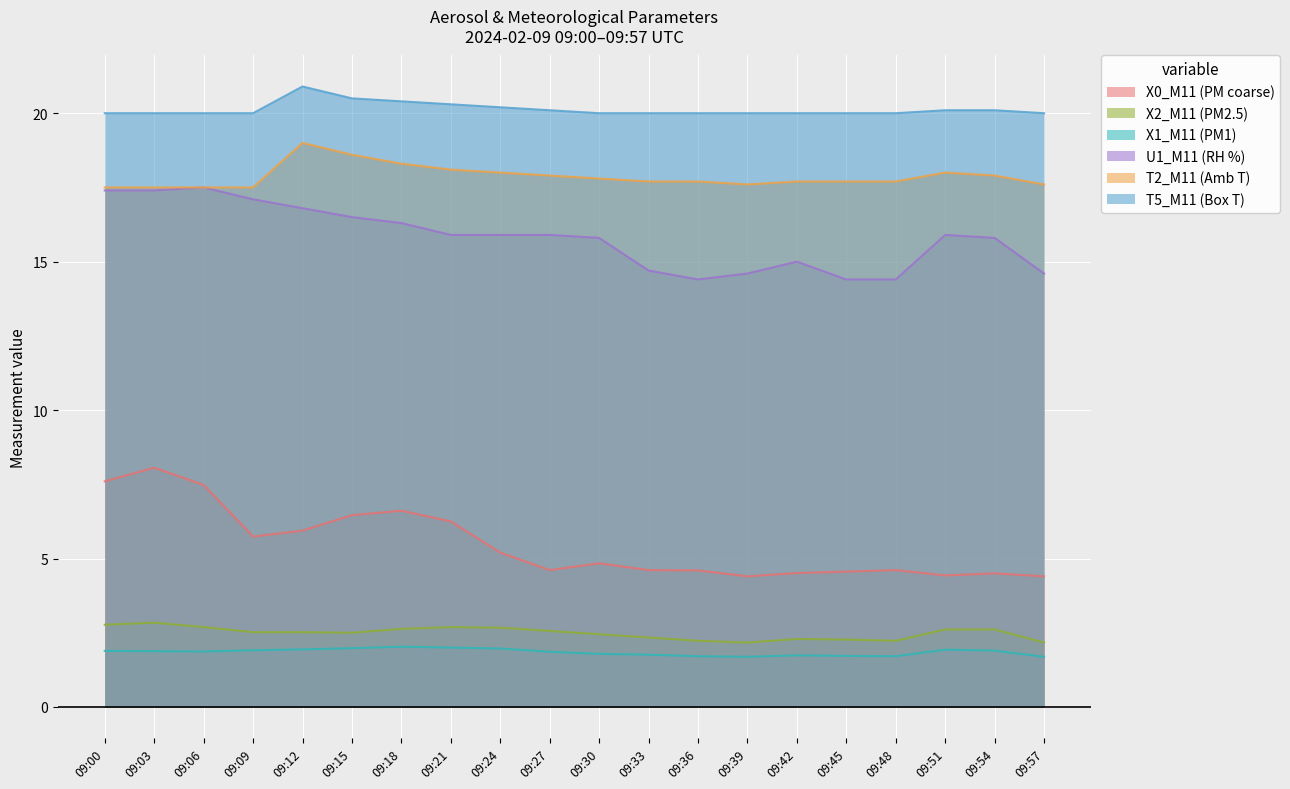

Reading right to left, transcribe all the data shown in this chart.

X0_M11 (PM coarse): 4.4	4.5	4.4	4.6	4.6	4.5	4.4	4.6	4.6	4.8	4.6	5.2	6.2	6.6	6.5	5.9	5.7	7.5	8.1	7.6
X2_M11 (PM2.5): 2.2	2.6	2.6	2.2	2.3	2.3	2.2	2.2	2.3	2.5	2.6	2.7	2.7	2.6	2.5	2.5	2.5	2.7	2.8	2.8
X1_M11 (PM1): 1.7	1.9	1.9	1.7	1.7	1.7	1.7	1.7	1.8	1.8	1.9	2.0	2.0	2.0	2.0	1.9	1.9	1.9	1.9	1.9
U1_M11 (RH %): 14.6	15.8	15.9	14.4	14.4	15.0	14.6	14.4	14.7	15.8	15.9	15.9	15.9	16.3	16.5	16.8	17.1	17.5	17.4	17.4
T2_M11 (Amb T): 17.6	17.9	18.0	17.7	17.7	17.7	17.6	17.7	17.7	17.8	17.9	18.0	18.1	18.3	18.6	19.0	17.5	17.5	17.5	17.5
T5_M11 (Box T): 20.0	20.1	20.1	20.0	20.0	20.0	20.0	20.0	20.0	20.0	20.1	20.2	20.3	20.4	20.5	20.9	20.0	20.0	20.0	20.0